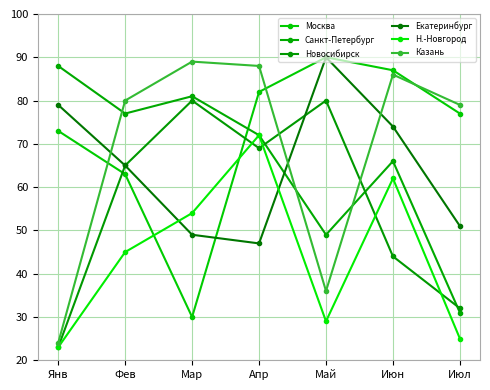

Count the number of categories in the chart.

7